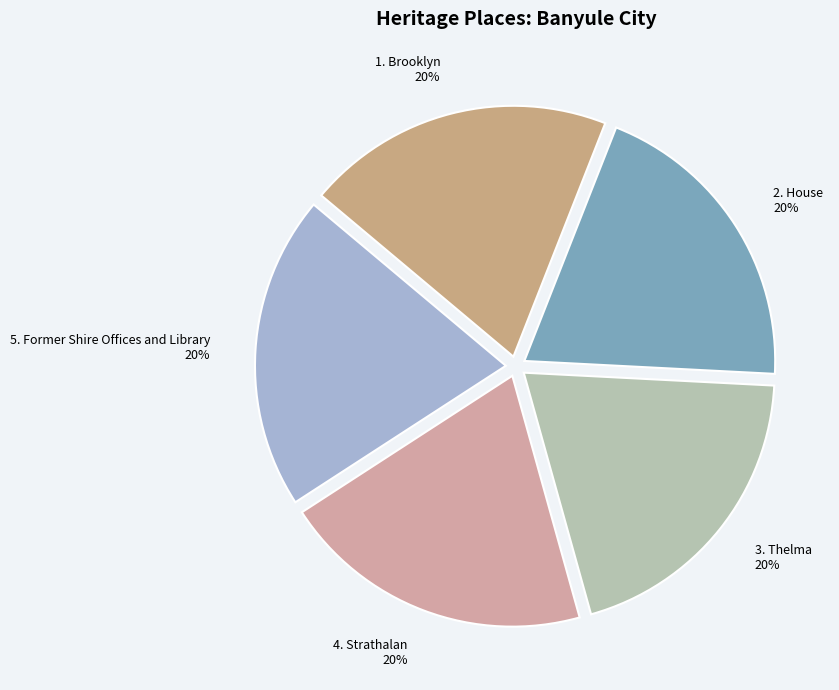

Which slice is the largest?

Former Shire Offices and Library